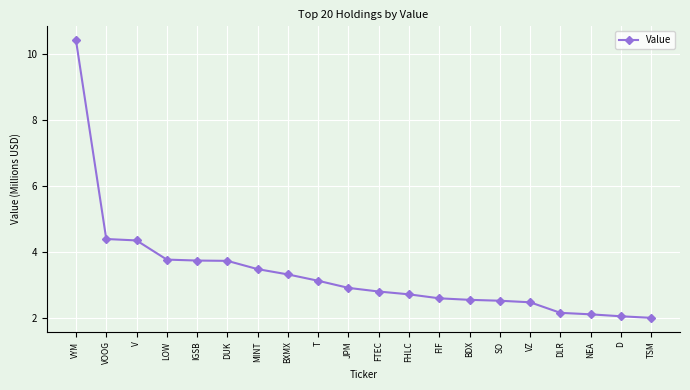

Is this an area chart (filled region under the line)?

No